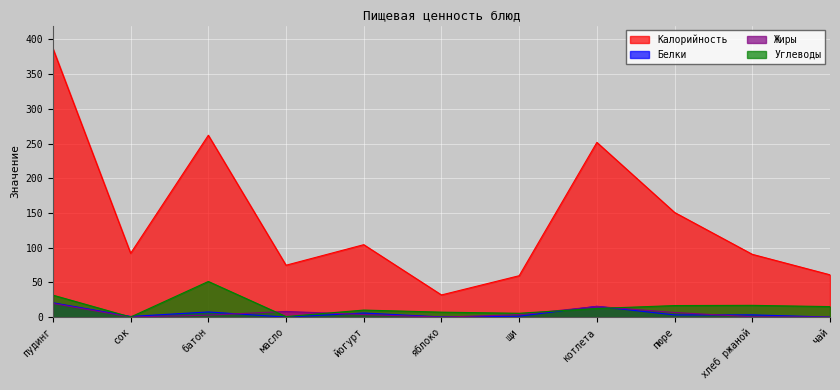

What is the total value across all series at котлета?

295.2